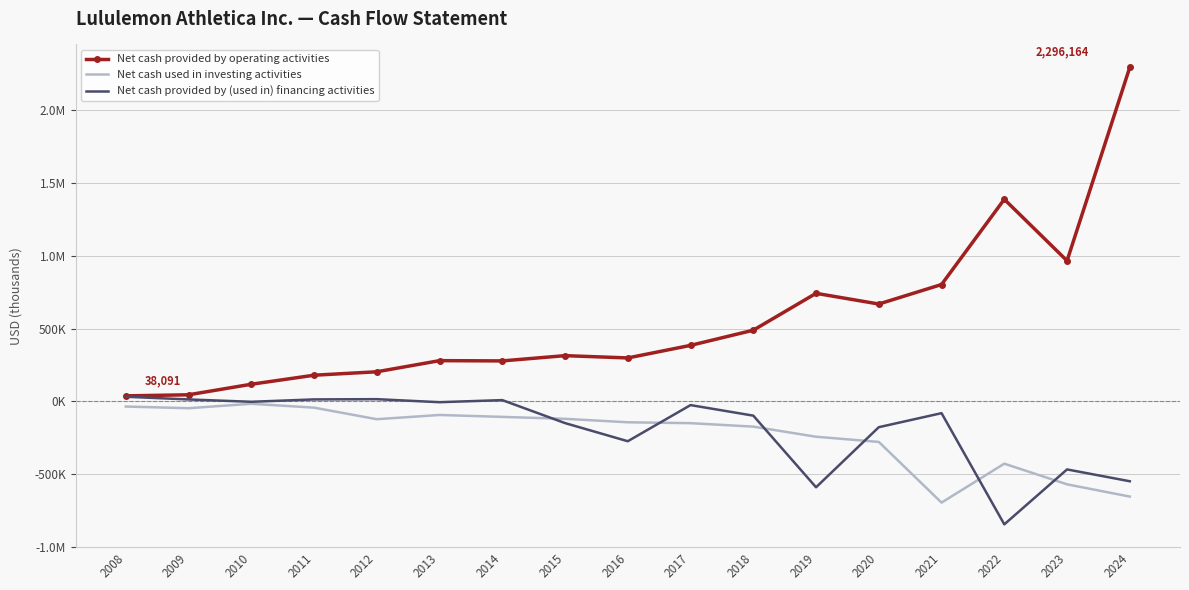

What are all the series names shown in the legend?

Net cash provided by operating activities, Net cash used in investing activities, Net cash provided by (used in) financing activities